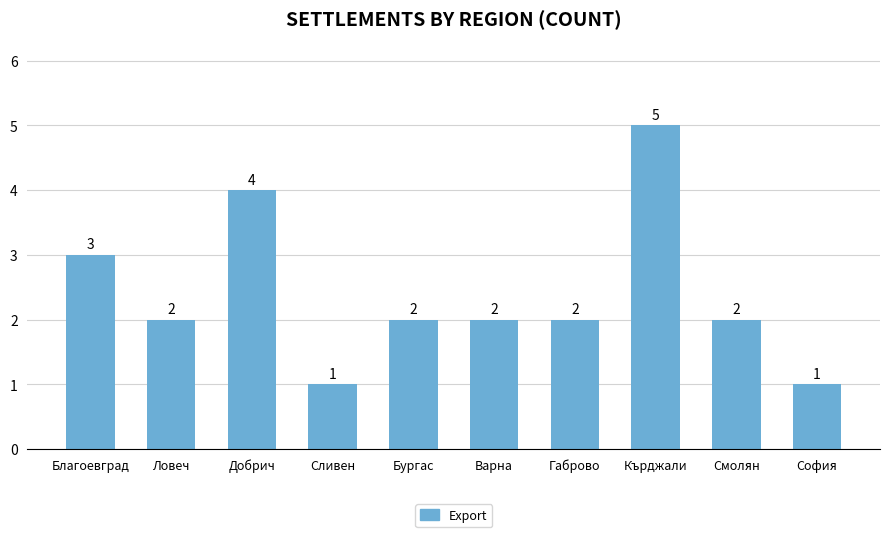

At which category does the chart reach its peak across all series?

Кърджали